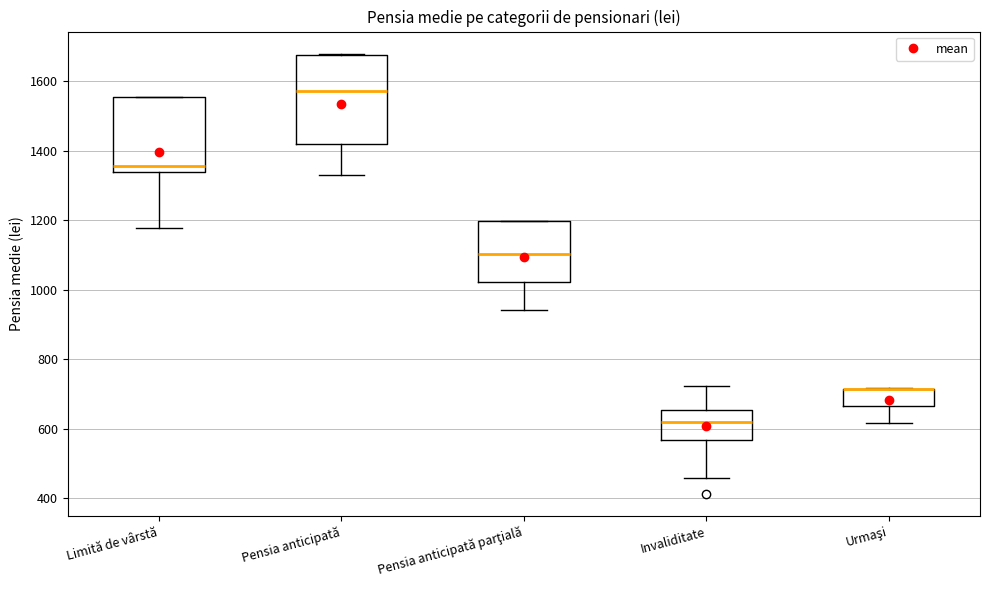

Reading left to right, read every box against the y-axis: the position of its median line, the range the box covers, and the ends of its whiskers. The values are not printed on the chart, so give them approximately, as read against the axis.

Limită de vârstă: median 1360, box 1340 to 1560, whiskers 1180 to 1560
Pensia anticipată: median 1580, box 1420 to 1680, whiskers 1320 to 1680
Pensia anticipată parţială: median 1100, box 1020 to 1200, whiskers 940 to 1200
Invaliditate: median 620, box 560 to 660, whiskers 460 to 720
Urmaşi: median 720 (drawn on the box's upper edge), box 660 to 720, whiskers 620 to 720